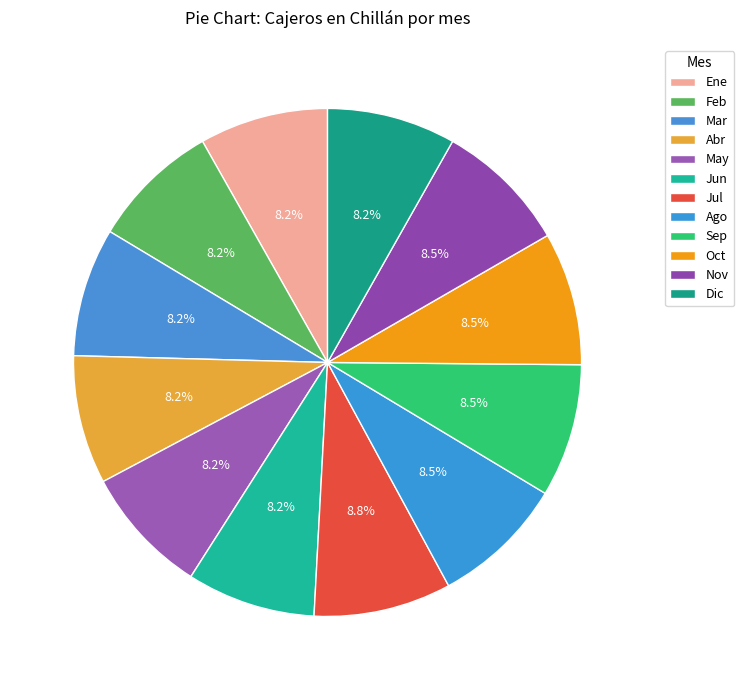

Does any single category account for the majority?

No